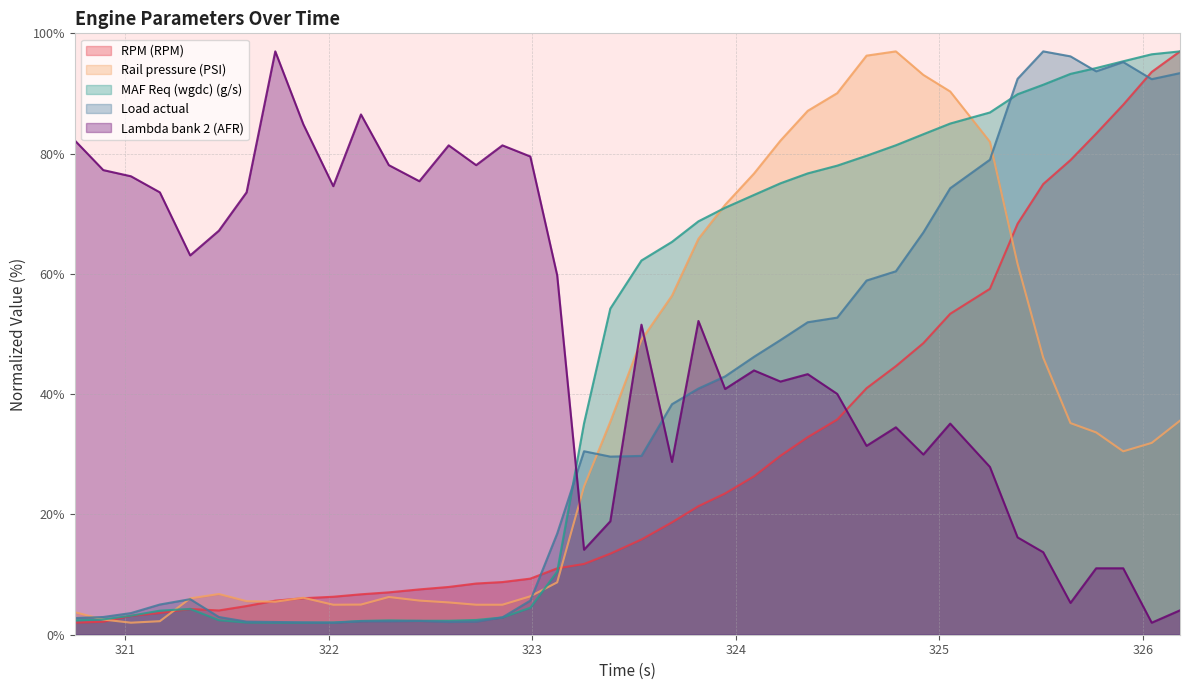

Which category has the lowest value in the Rail pressure (PSI) series?

321.028